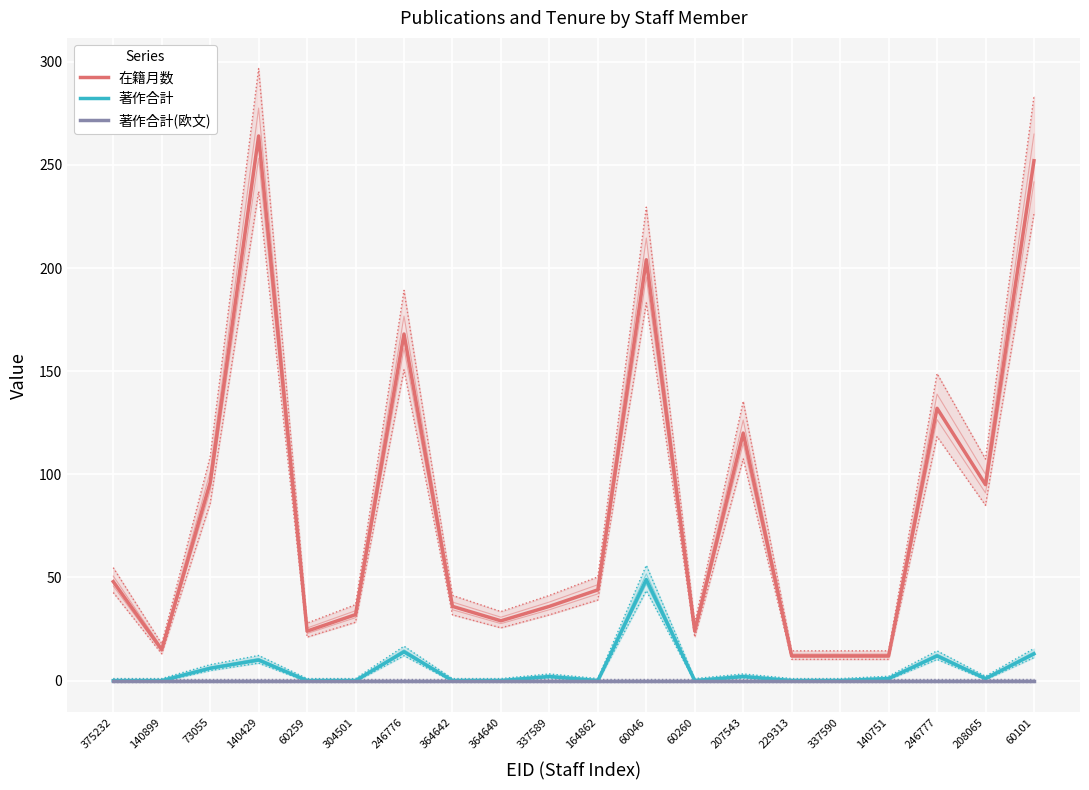

What is the difference between the second highest and second lowest values in the 著作合計 series?

14